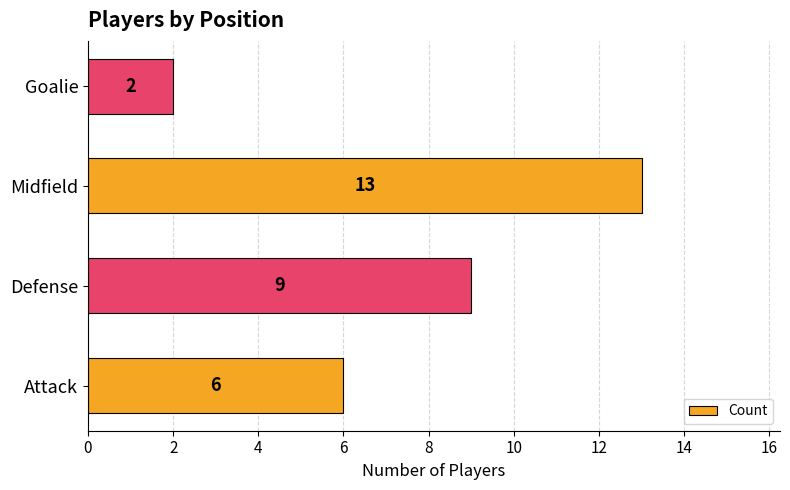

Which category has the lowest value across all series?

Goalie